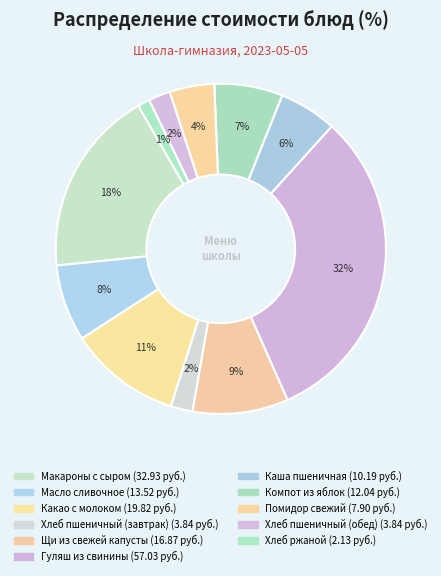

To the nearest percent, what is the combined percentage of Хлеб пшеничный (завтрак) and Помидор свежий?

7%